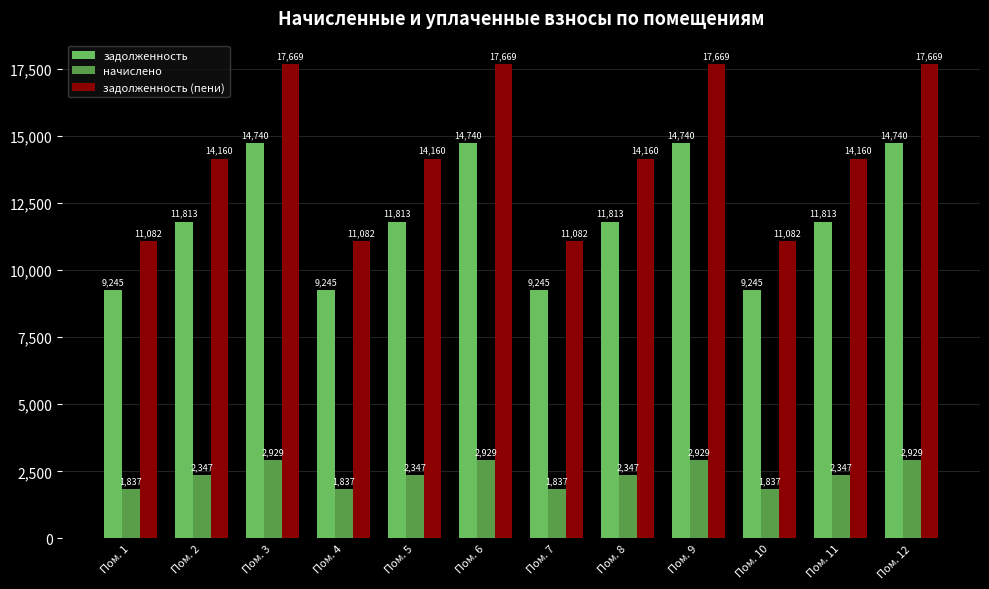

Are the bars grouped side by side (vs. stacked)?

Yes